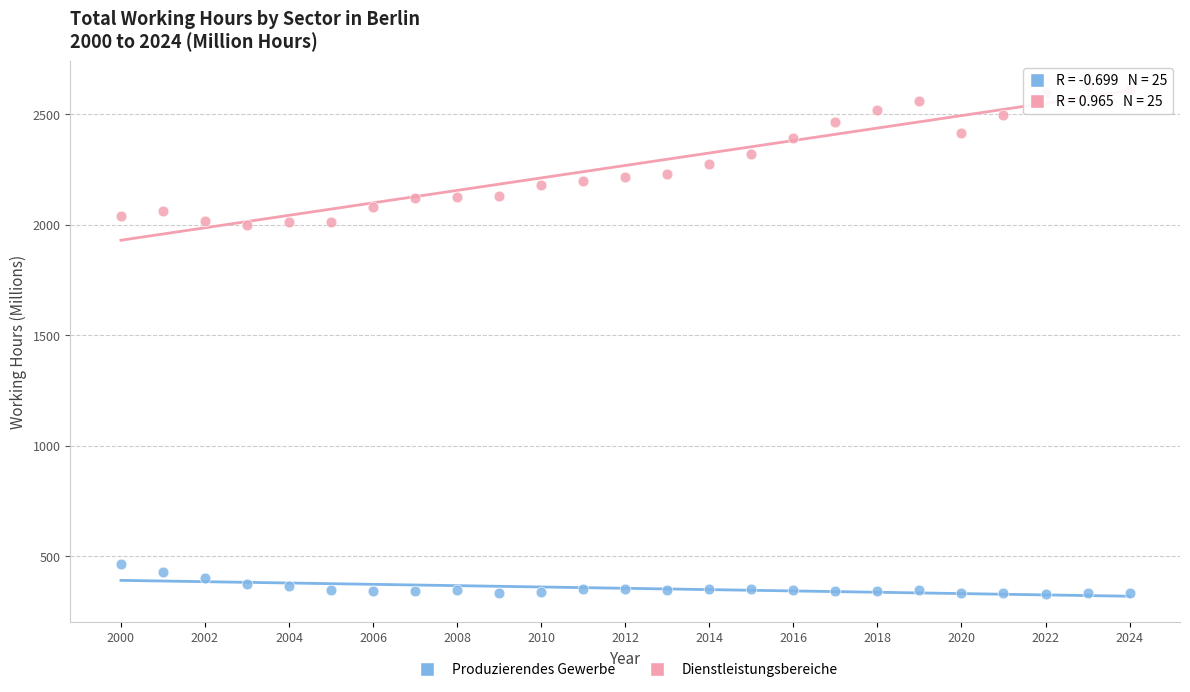

Which series has the widest spread of Y values?

Dienstleistungsbereiche